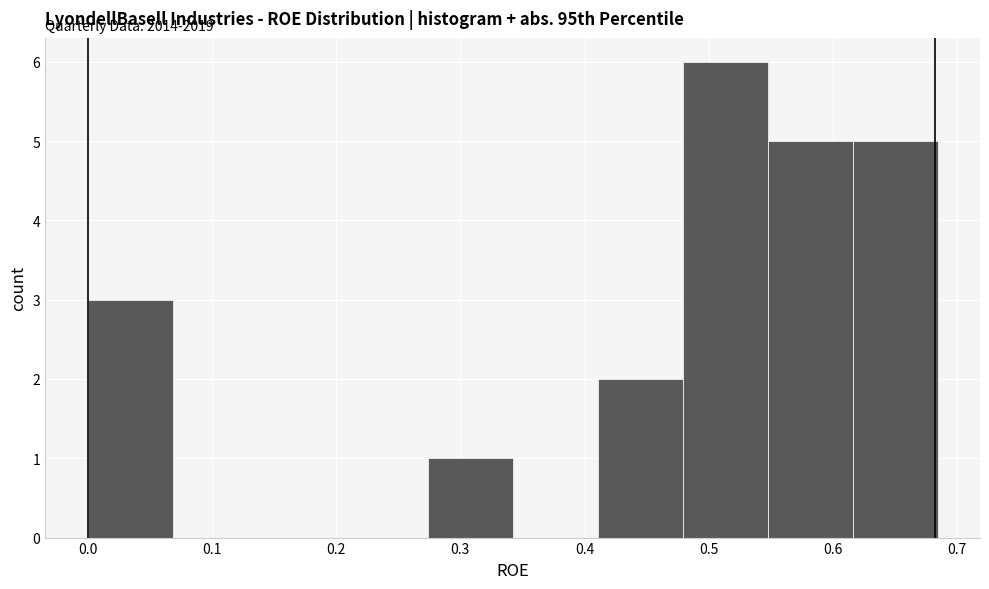

Over which range of the x-axis is the bar tallest?

0.48 to 0.55